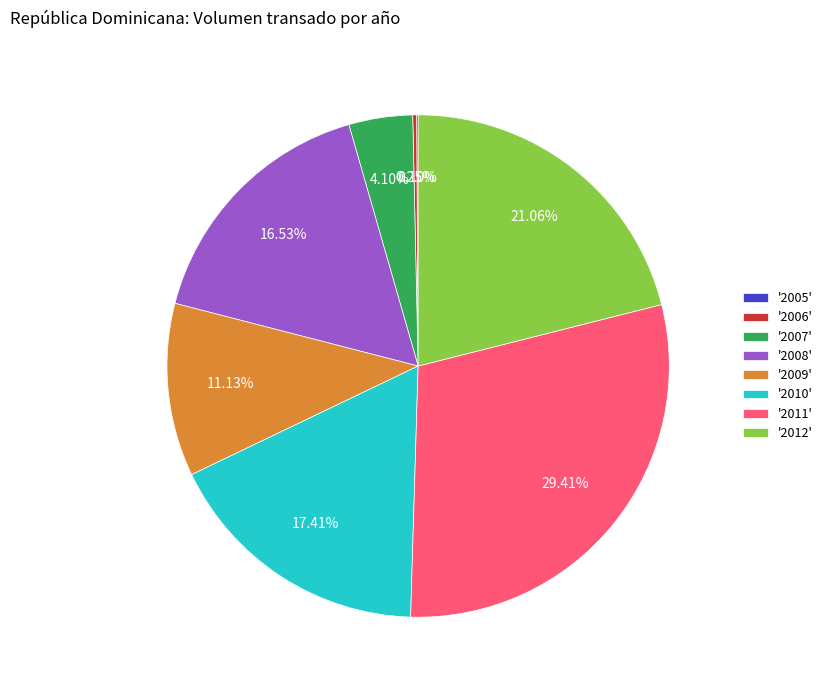

Is the sum of '2009' and '2012' greater than half?

No